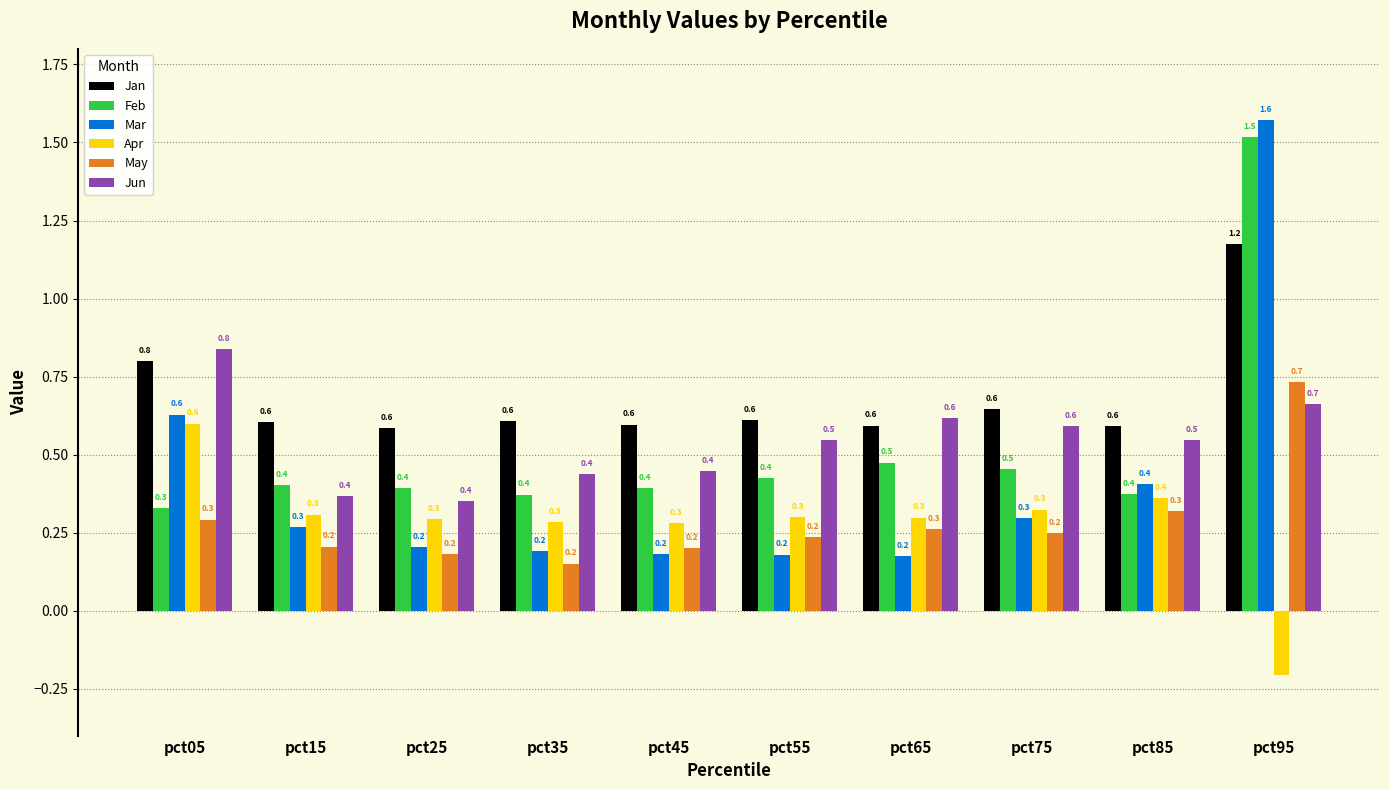

Count the number of data series in this chart.

6